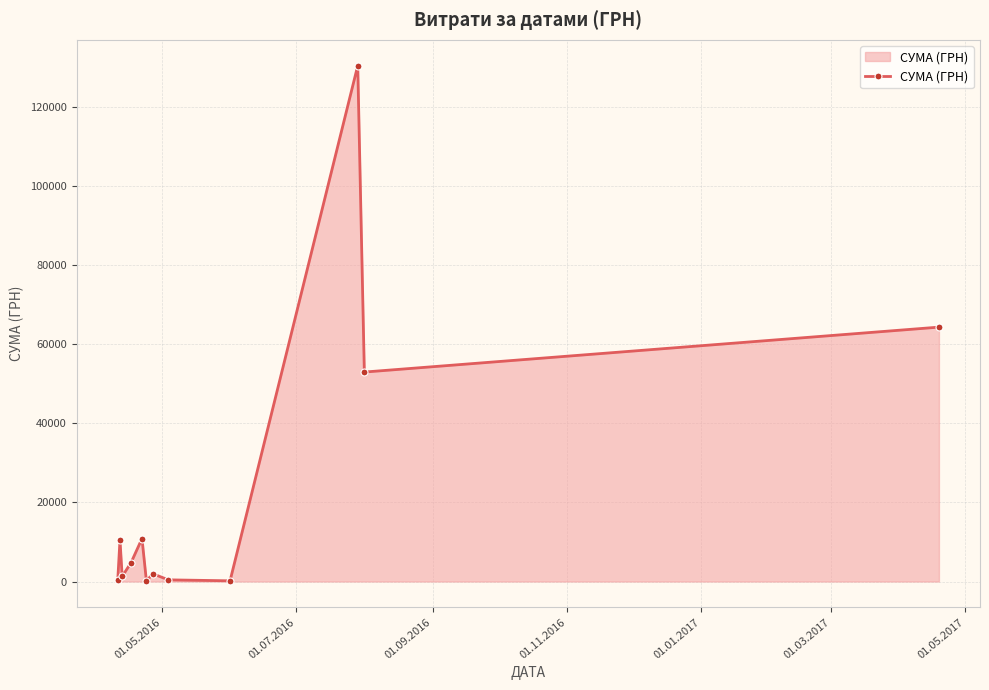

What is the average value?

23183.4